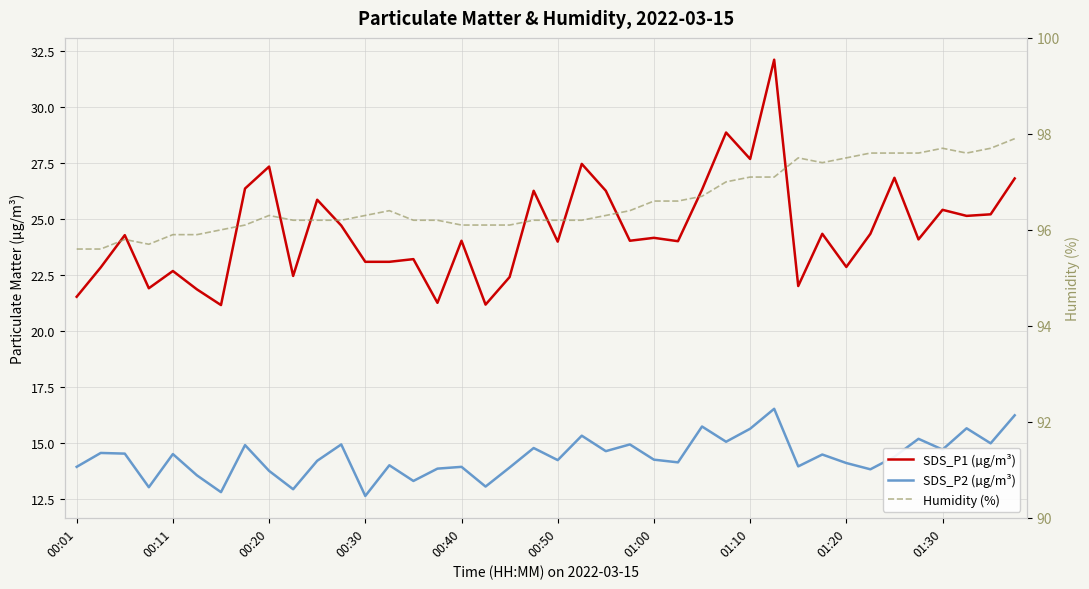

Is it true that SDS_P2 (µg/m³) equals 14.7 at 01:30?

True